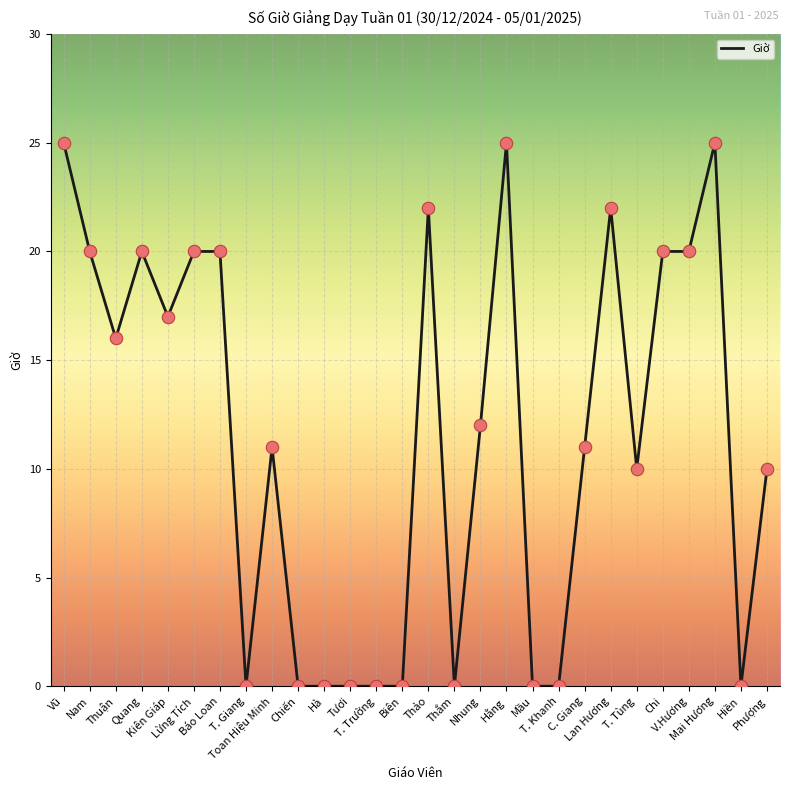

What is the change in value from Hà to T. Tùng?

+10